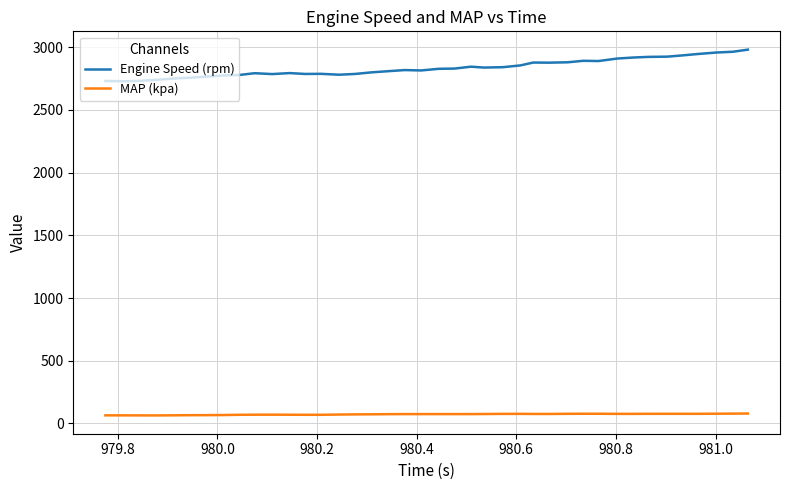

True or false: MAP (kpa) and Engine Speed (rpm) intersect in this chart.

False